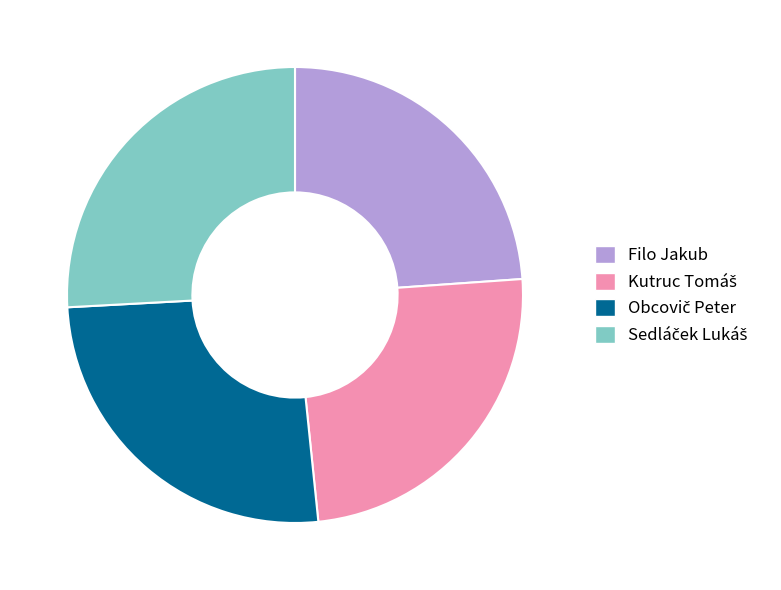

Does any single category account for the majority?

No